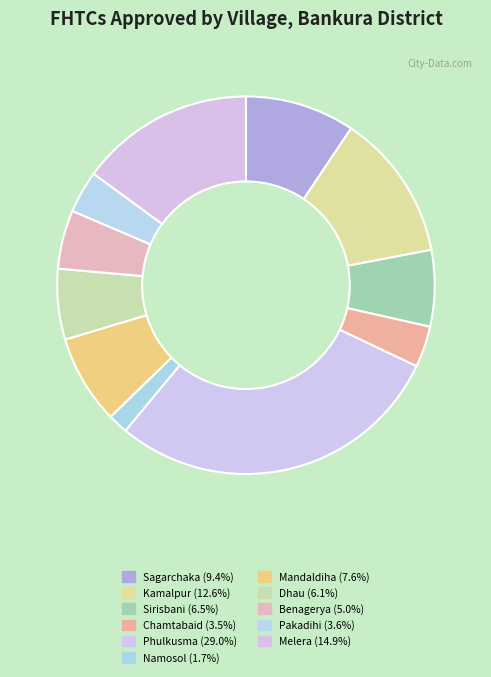

What is the ratio of the value at Namosol to the value at Kamalpur?

0.1